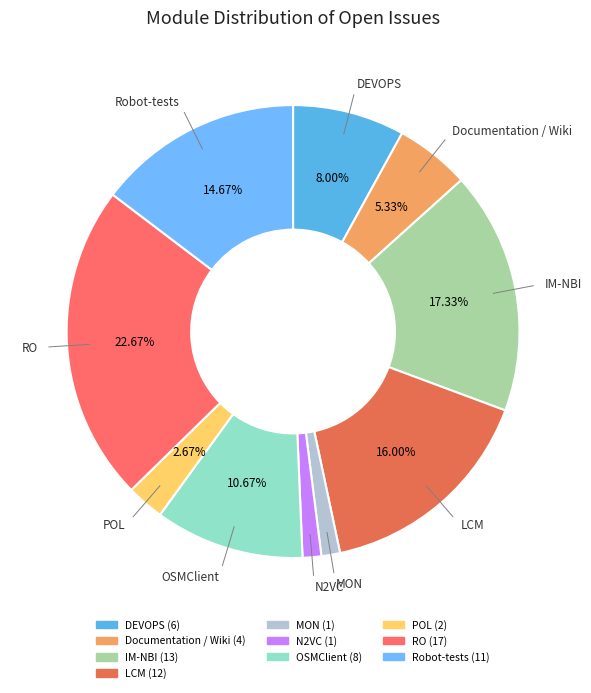

Does IM-NBI account for over 50% of the chart?

No